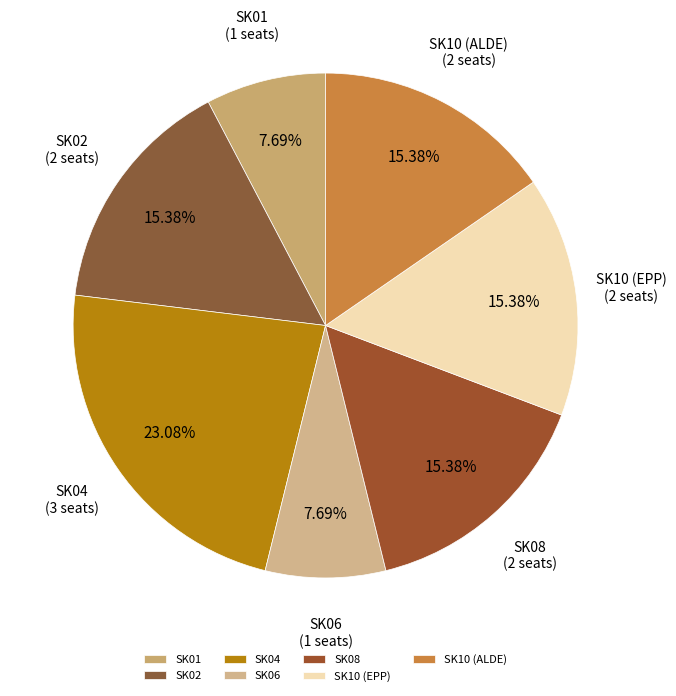

To the nearest percent, what percentage of the pie is SK10 (EPP)?

15%